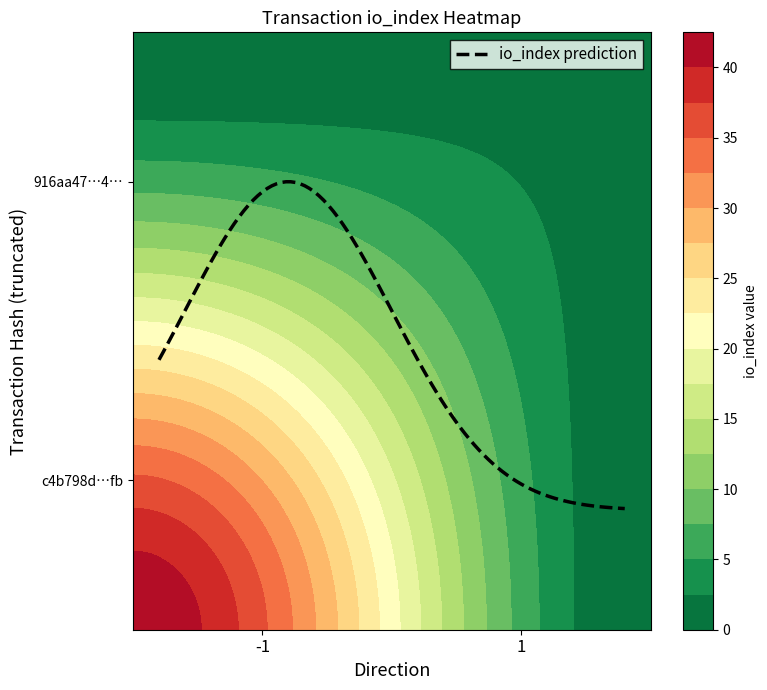

Which has a higher value, io_index or direction?

io_index